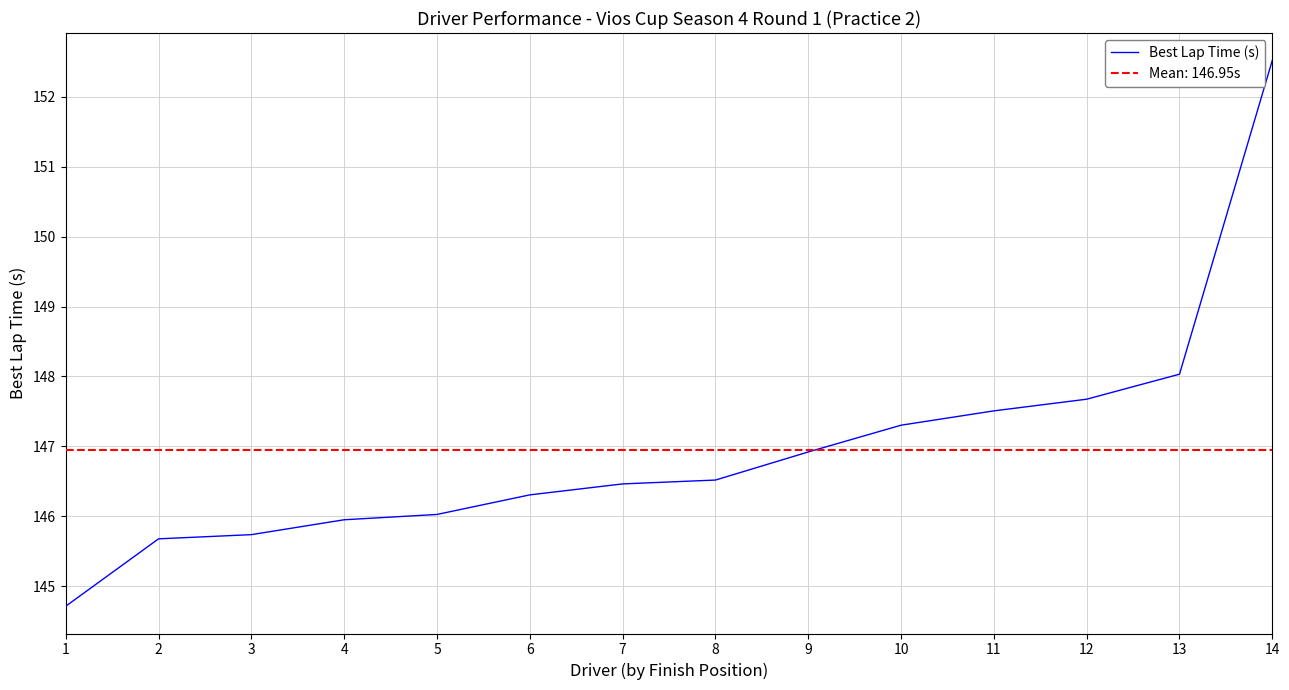

Rank the categories by value from lowest to highest.

1, 2, 3, 4, 5, 6, 7, 8, 9, 10, 11, 12, 13, 14